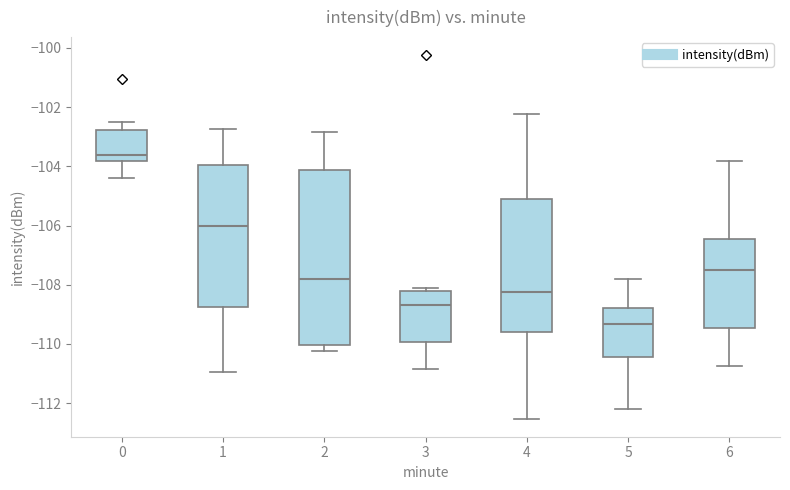

Reading left to right, transcribe this box plot: for each box, give where its median line is, the range the box spans, and where its two whiskers end, as read against the y-axis. The values are not printed on the chart, so give them approximately, as read against the axis.

0: median -103.6, box -103.8 to -102.8, whiskers -104.4 to -102.4
1: median -106.0, box -108.8 to -104.0, whiskers -111.0 to -102.8
2: median -107.8, box -110.0 to -104.2, whiskers -110.2 to -102.8
3: median -108.6, box -110.0 to -108.2, whiskers -110.8 to -108.2 (just above the box's upper edge)
4: median -108.2, box -109.6 to -105.2, whiskers -112.6 to -102.2
5: median -109.4, box -110.4 to -108.8, whiskers -112.2 to -107.8
6: median -107.4, box -109.4 to -106.4, whiskers -110.8 to -103.8